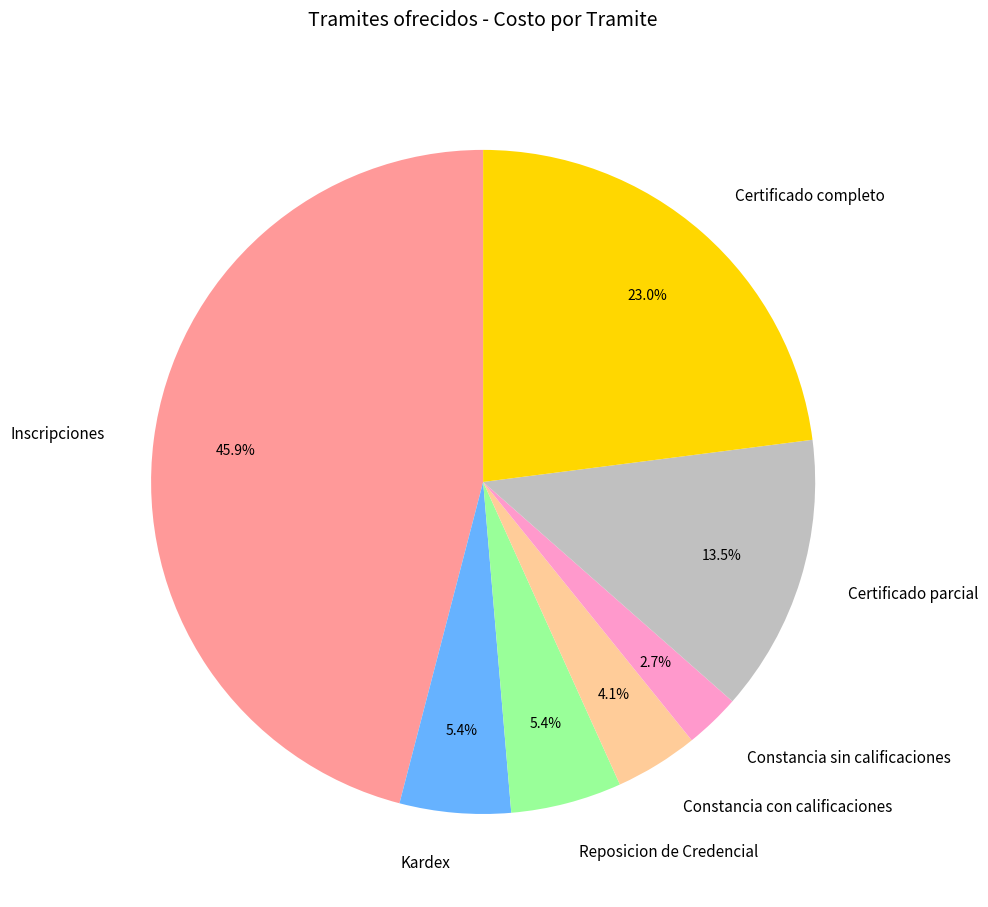

Is the sum of Constancia sin calificaciones and Inscripciones greater than half?

No